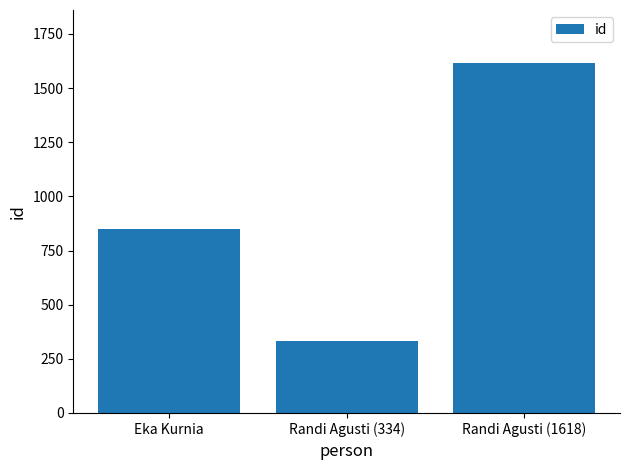

Rank the categories by value from lowest to highest.

Randi Agusti (334), Eka Kurnia, Randi Agusti (1618)